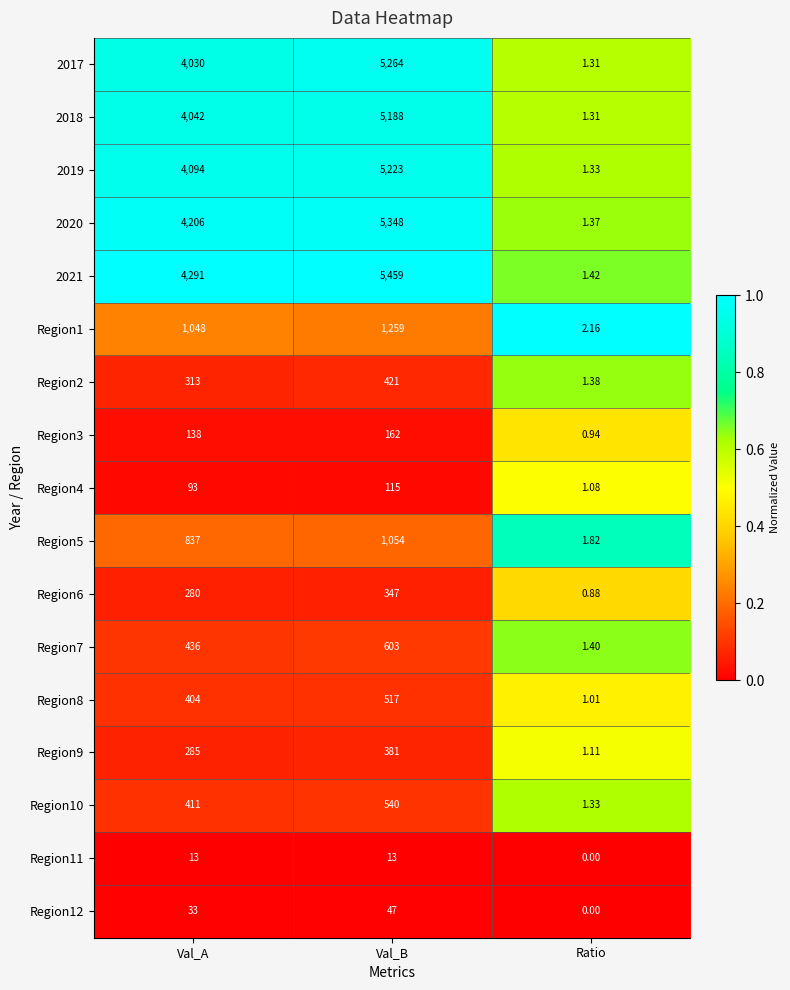

Which category has the highest value in the 2021 series?

Val_B